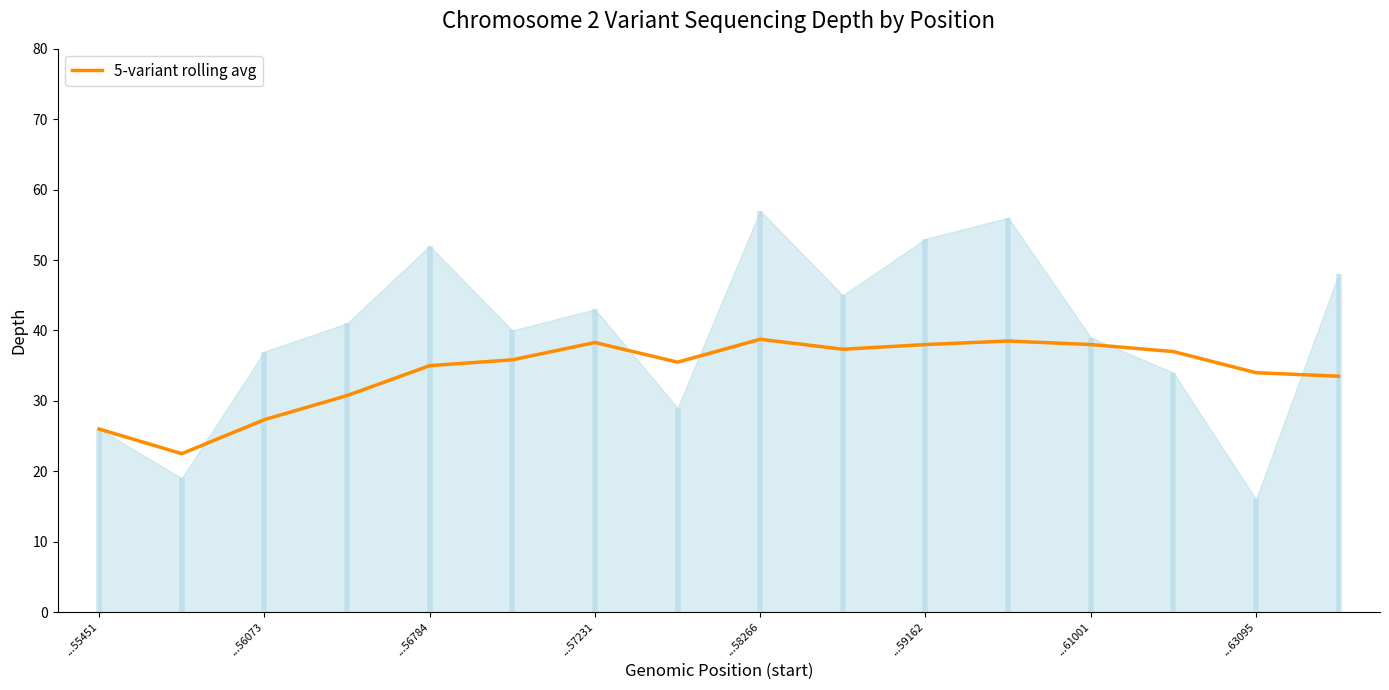

What is the ratio of the value at ...59162 to the value at ...57231?

1.0